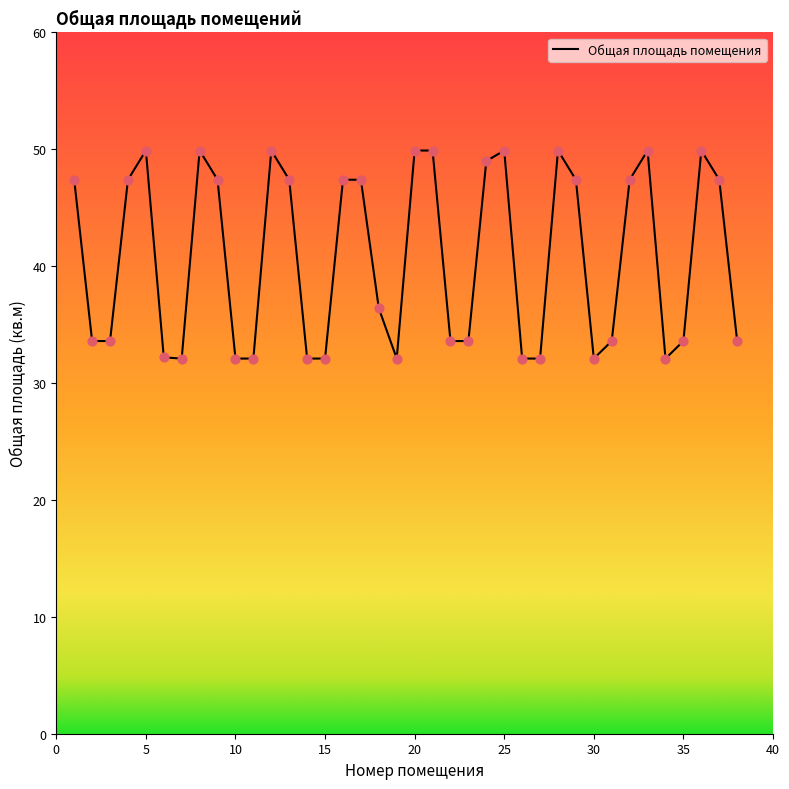

What is the smallest value displayed?

32.1